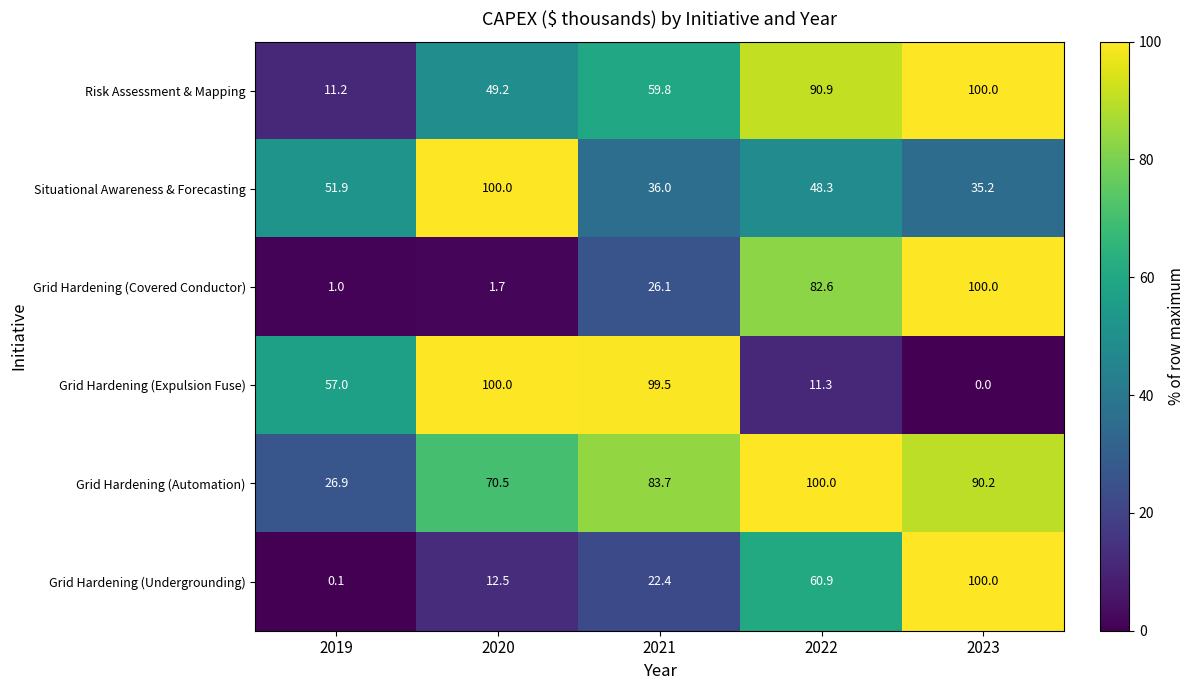

At which category does the chart reach its minimum across all series?

2023